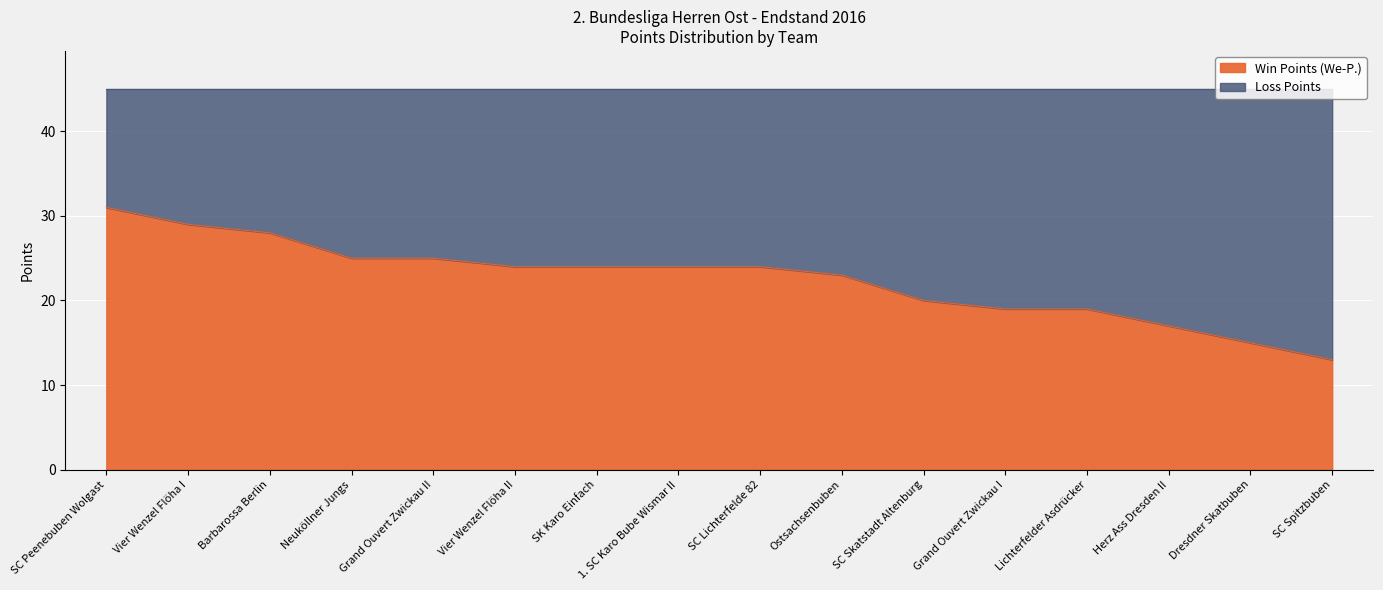

Is it true that the value at SC Skatstadt Altenburg is 20?

True